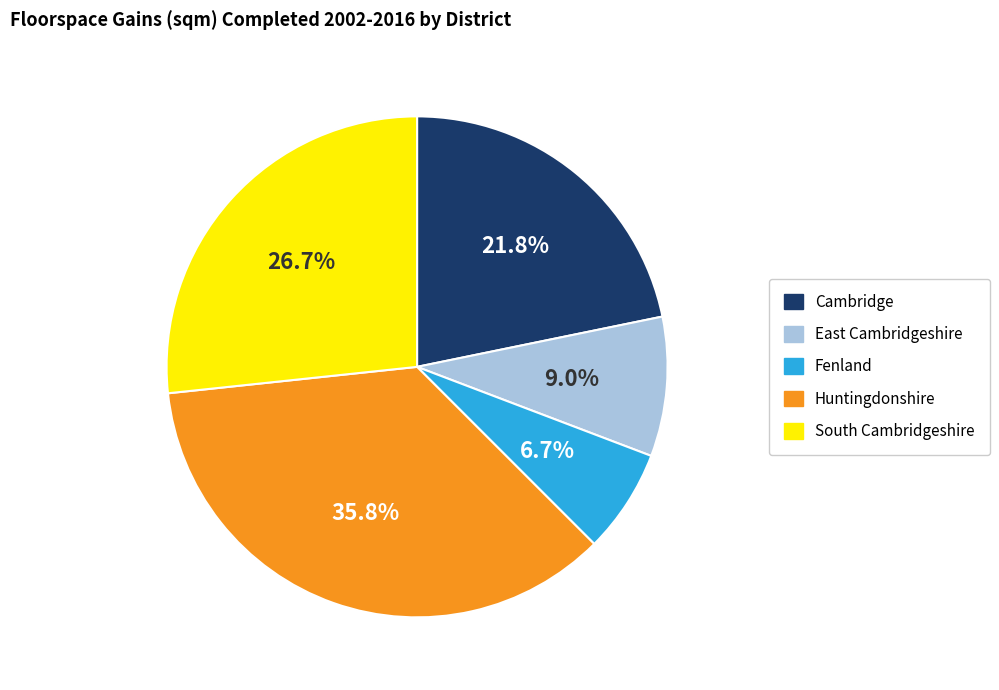

Is South Cambridgeshire the majority of the pie?

No